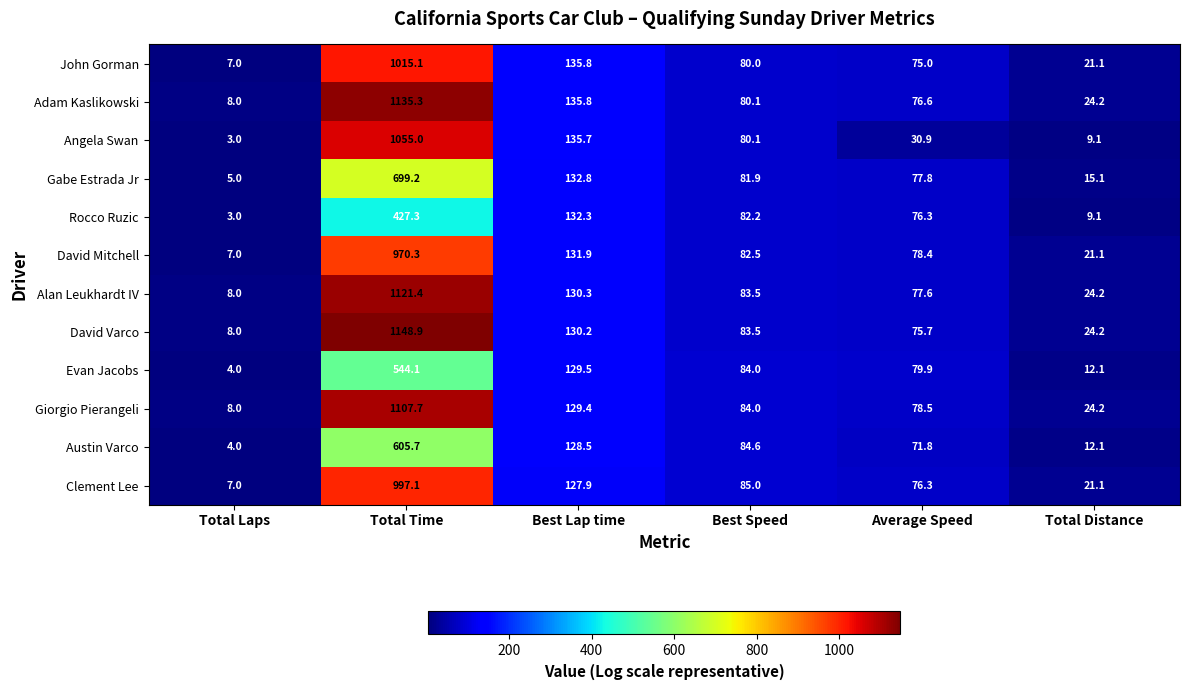

How many series are shown in this chart?

12